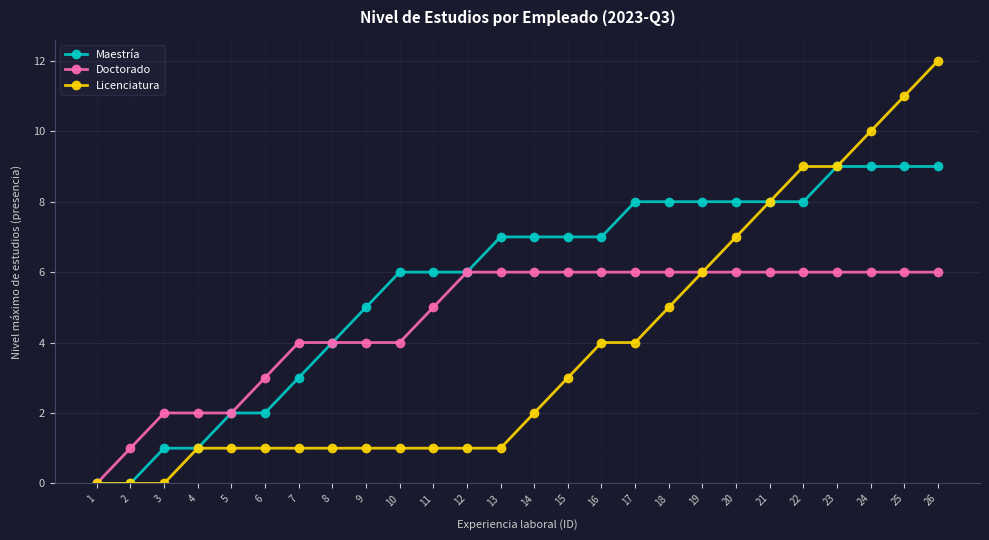

Rank the series by their maximum value, from lowest to highest.

Doctorado, Maestría, Licenciatura